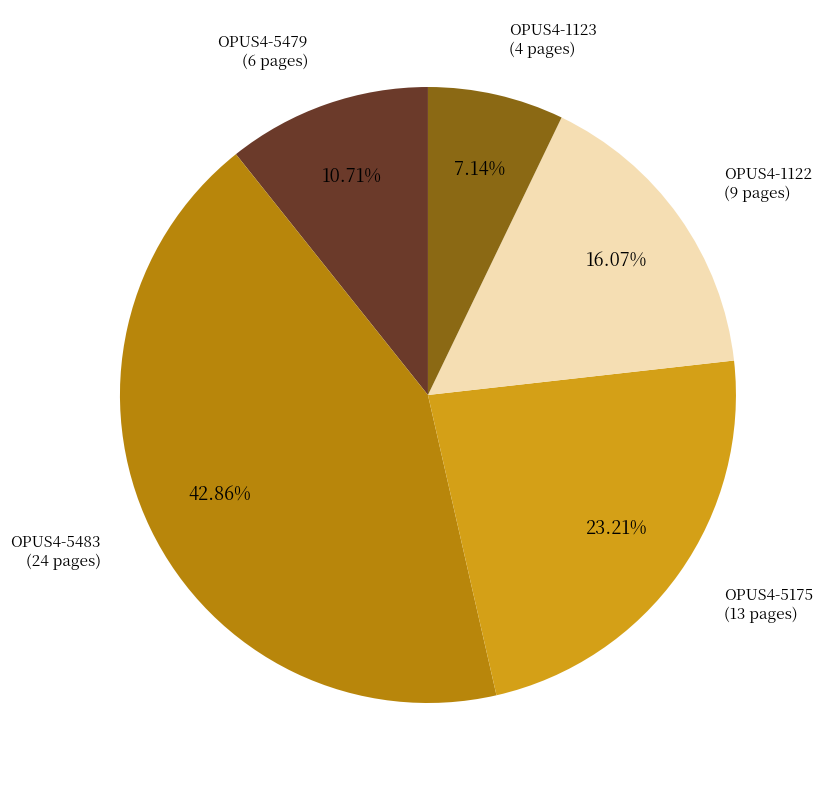

Does any single category account for the majority?

No